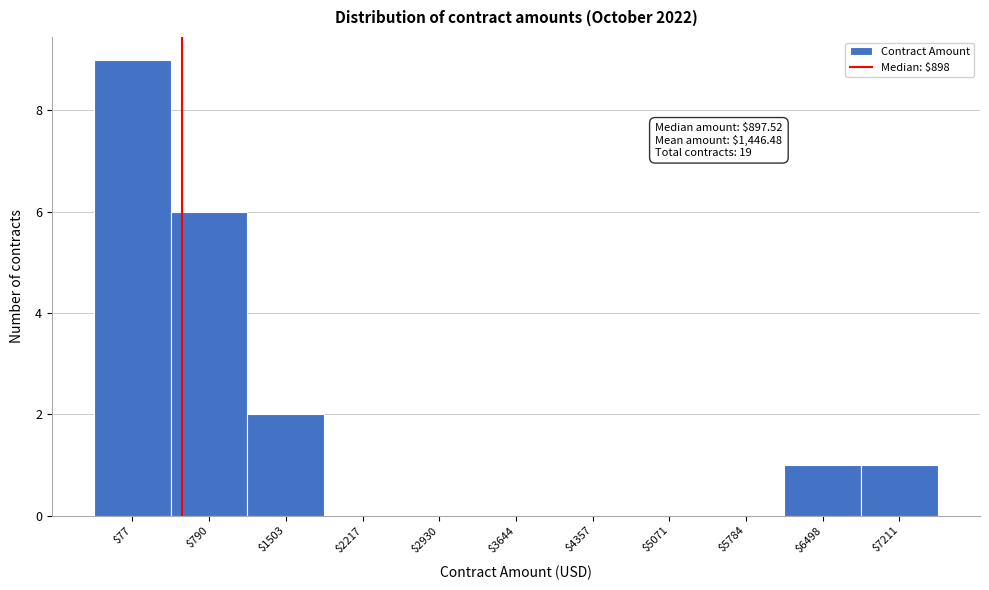

Which label corresponds to the largest value in the chart?

$77